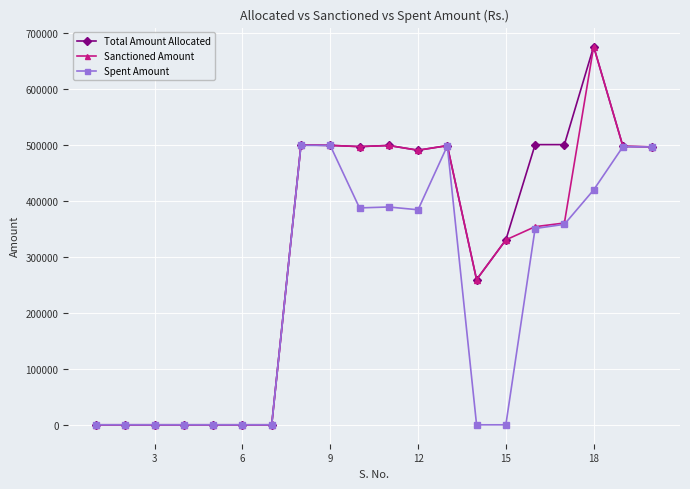

What is the maximum value for Spent Amount?

498802.0